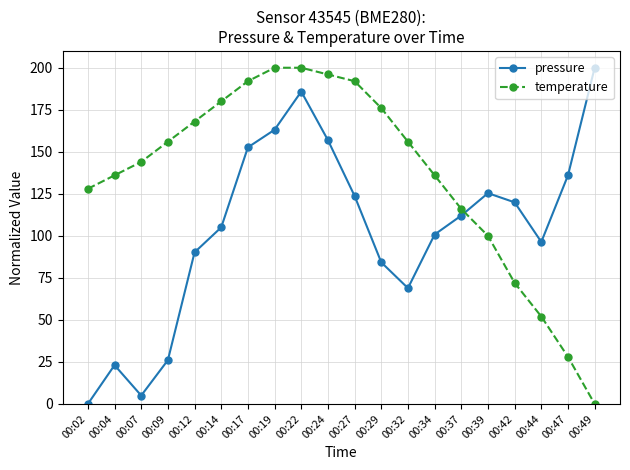

What is the spread (max minus min) of values at 00:07?

139.0